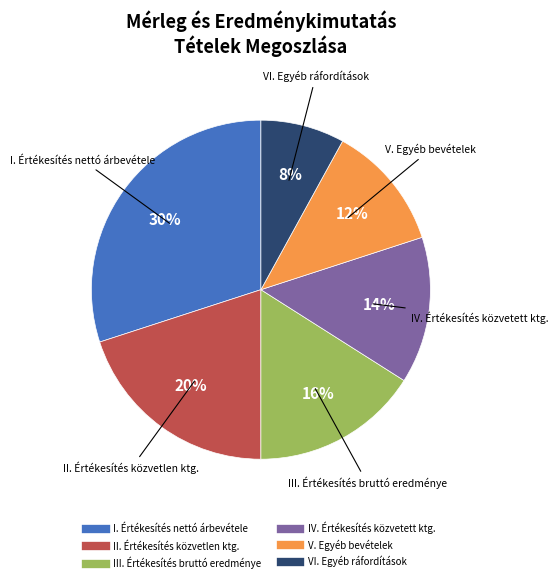

Does any single category account for the majority?

No